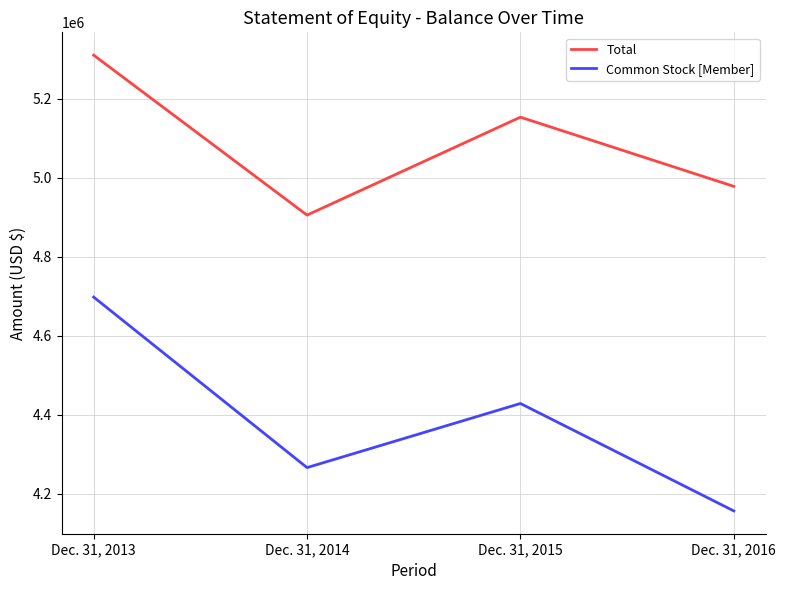

What is the difference between the Total values at Dec. 31, 2015 and Dec. 31, 2016?

175030